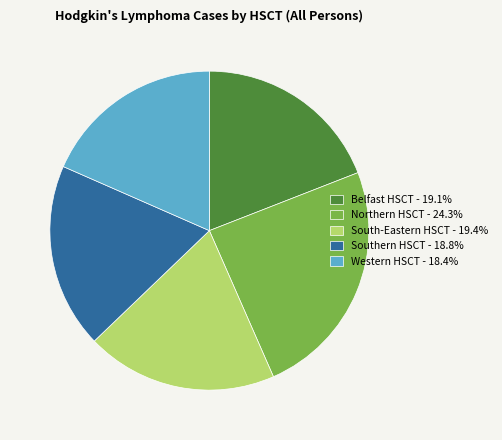

Is it true that South-Eastern HSCT is 9% of the pie?

False